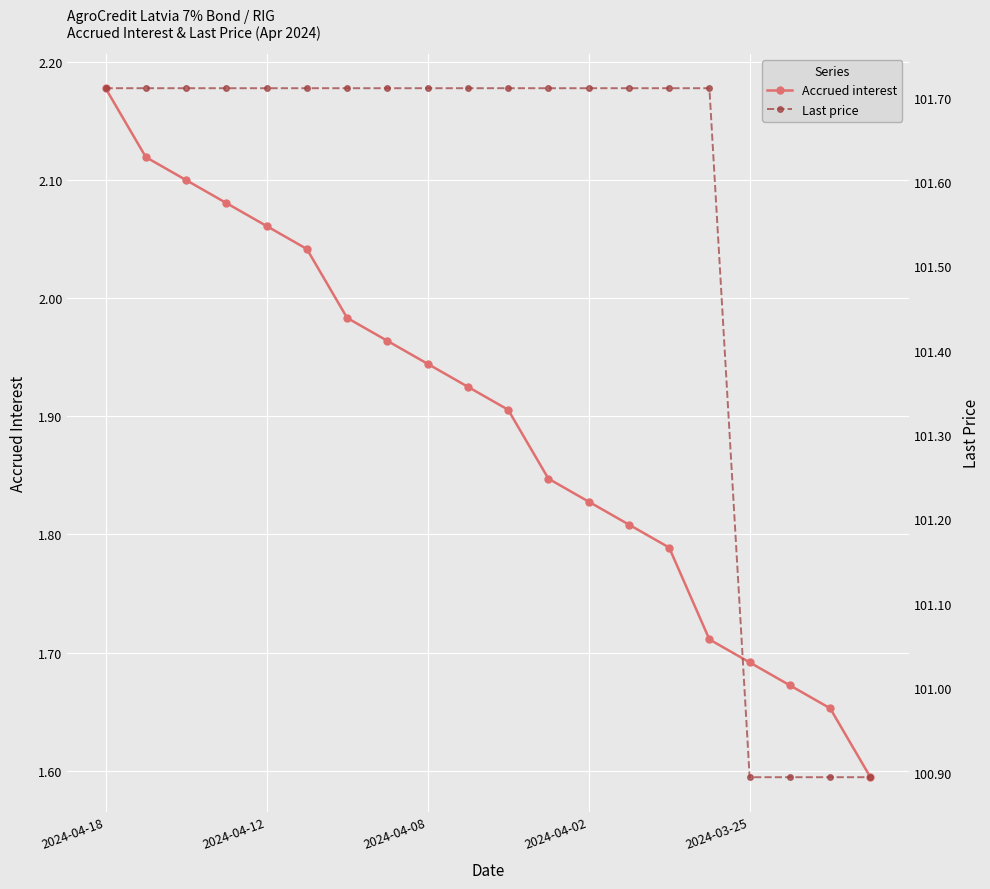

How many series are shown in this chart?

2